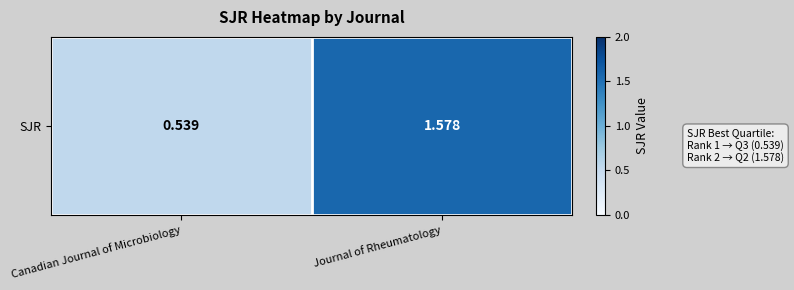

What is the greatest value displayed?

1.6